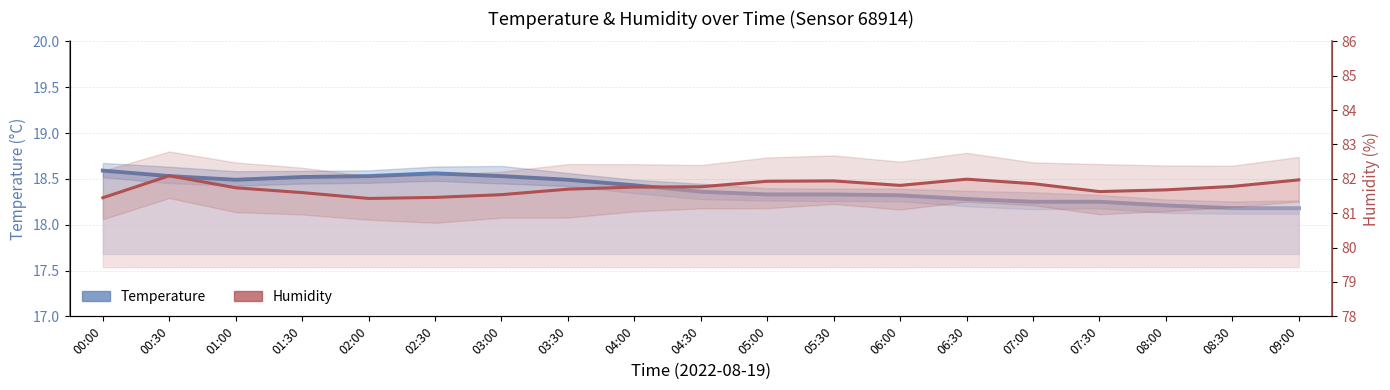

Reading left to right, extract all data points from this chart.

temperature: 00:00=18.6	00:30=18.5	01:00=18.5	01:30=18.5	02:00=18.5	02:30=18.6	03:00=18.5	03:30=18.5	04:00=18.4	04:30=18.4	05:00=18.3	05:30=18.3	06:00=18.3	06:30=18.3	07:00=18.2	07:30=18.2	08:00=18.2	08:30=18.2	09:00=18.2
humidity: 00:00=81.5	00:30=82.1	01:00=81.7	01:30=81.6	02:00=81.4	02:30=81.5	03:00=81.5	03:30=81.7	04:00=81.8	04:30=81.8	05:00=81.9	05:30=81.9	06:00=81.8	06:30=82.0	07:00=81.9	07:30=81.6	08:00=81.7	08:30=81.8	09:00=82.0